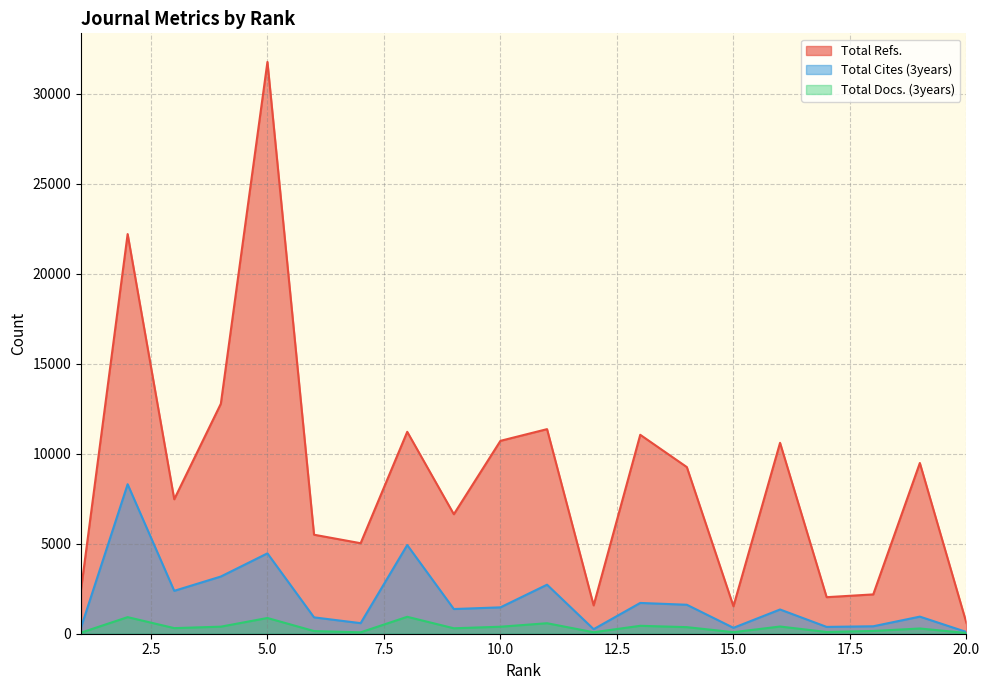

Reading left to right, what are all the values shown in this chart?

Total Refs.: 1=2455	2=22197	3=7468	4=12773	5=31759	6=5499	7=5027	8=11215	9=6637	10=10714	11=11363	12=1574	13=11049	14=9255	15=1525	16=10603	17=2030	18=2184	19=9483	20=593
Total Cites (3years): 1=348	2=8303	3=2382	4=3177	5=4464	6=909	7=587	8=4926	9=1371	10=1465	11=2723	12=253	13=1710	14=1609	15=328	16=1346	17=379	18=414	19=950	20=97
Total Docs. (3years): 1=60	2=921	3=311	4=392	5=874	6=147	7=78	8=940	9=302	10=389	11=583	12=82	13=440	14=365	15=86	16=400	17=97	18=154	19=290	20=41